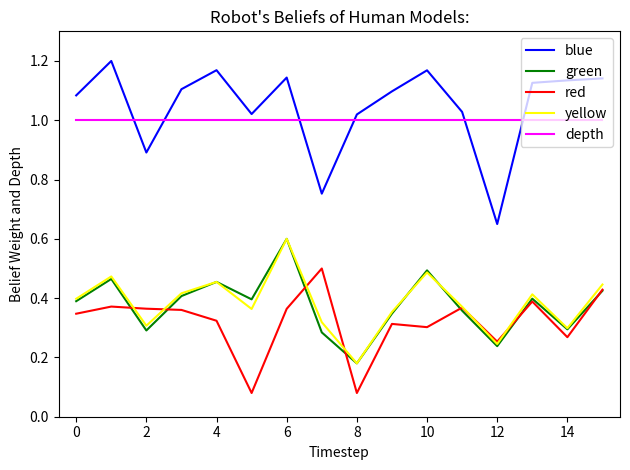

Which series has the largest total across all categories?

blue